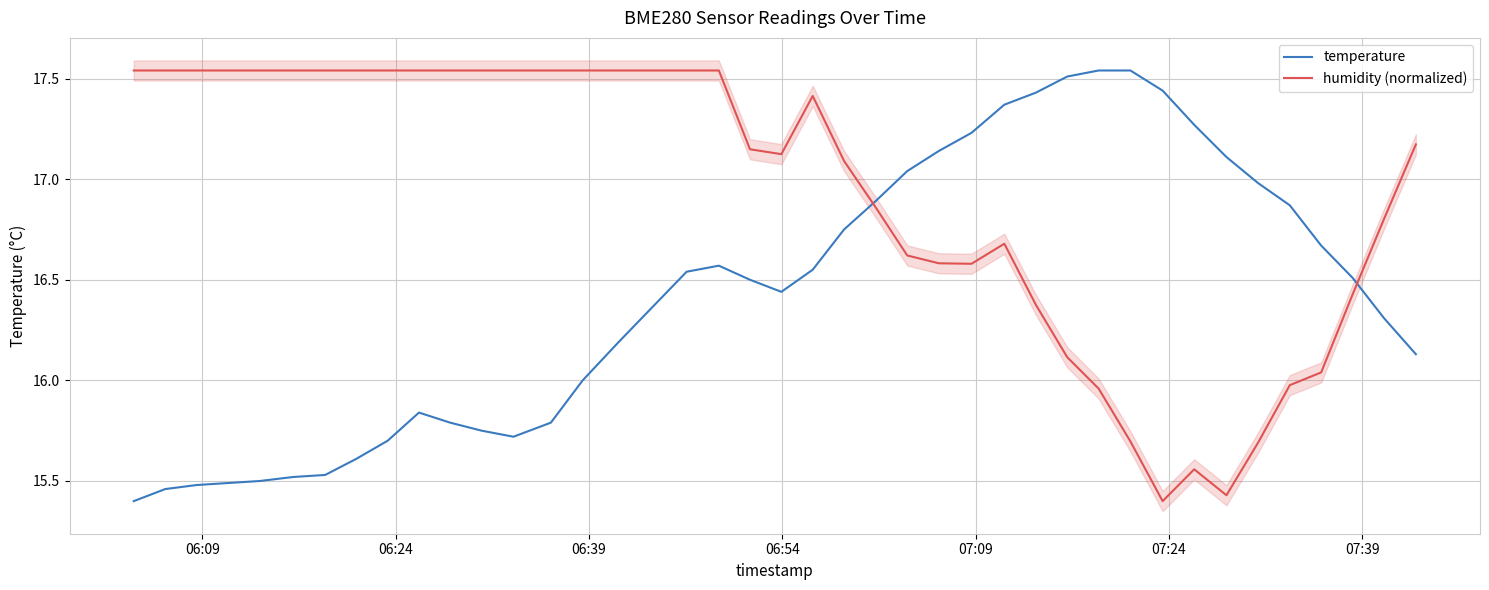

How many times do humidity (normalized) and temperature cross each other?

2